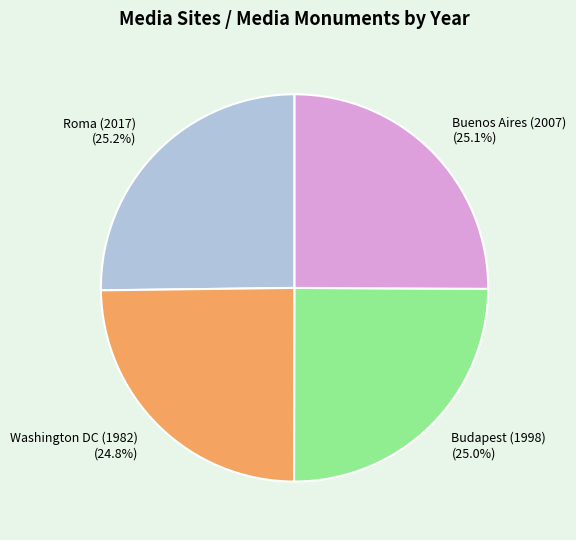

To the nearest percent, what portion does Buenos Aires (2007) represent?

25%